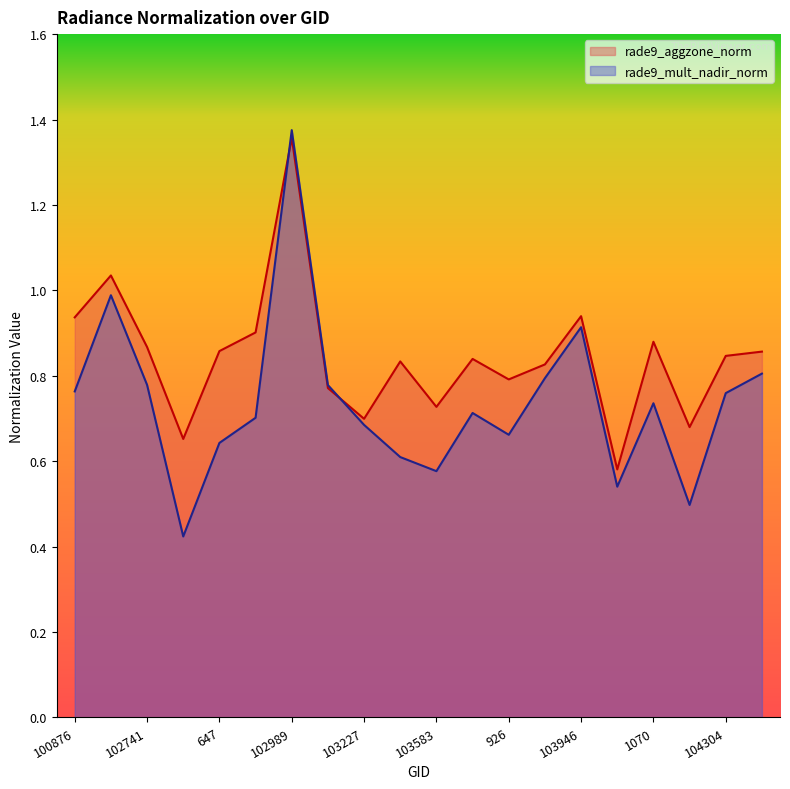

Does the chart display data point markers on the line(s)?

No